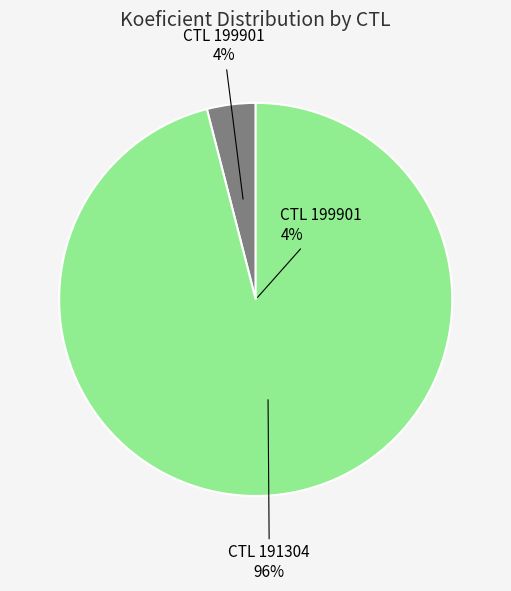

Count the number of slices in the pie.

2